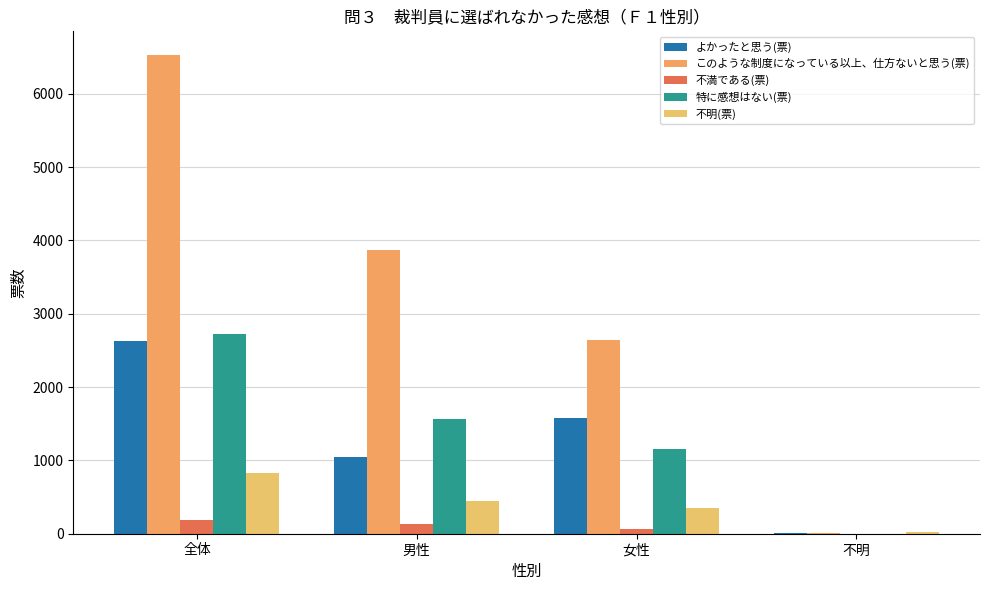

The value of 不明(票) at 全体 is 822. True or false?

True